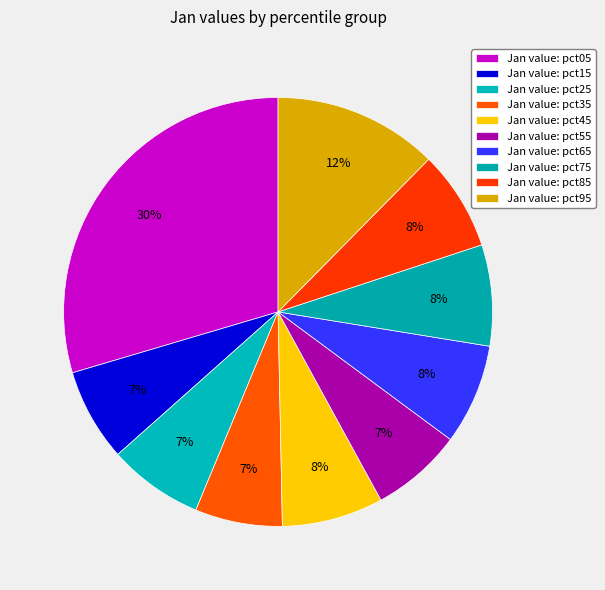

Is there any slice that represents more than half of the pie?

No